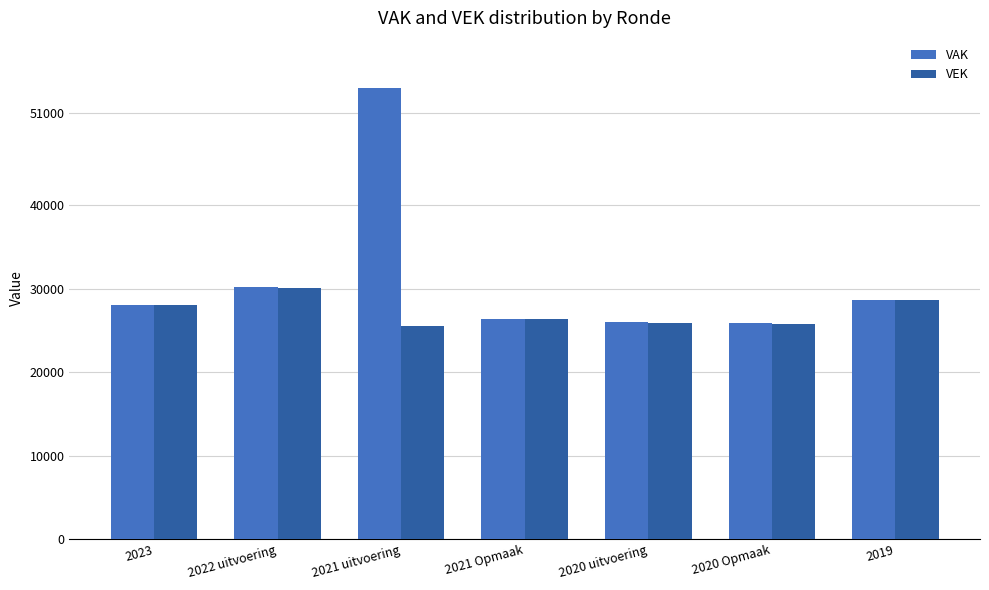

What is the sum of the VAK values at 2021 uitvoering and 2020 uitvoering?

80018